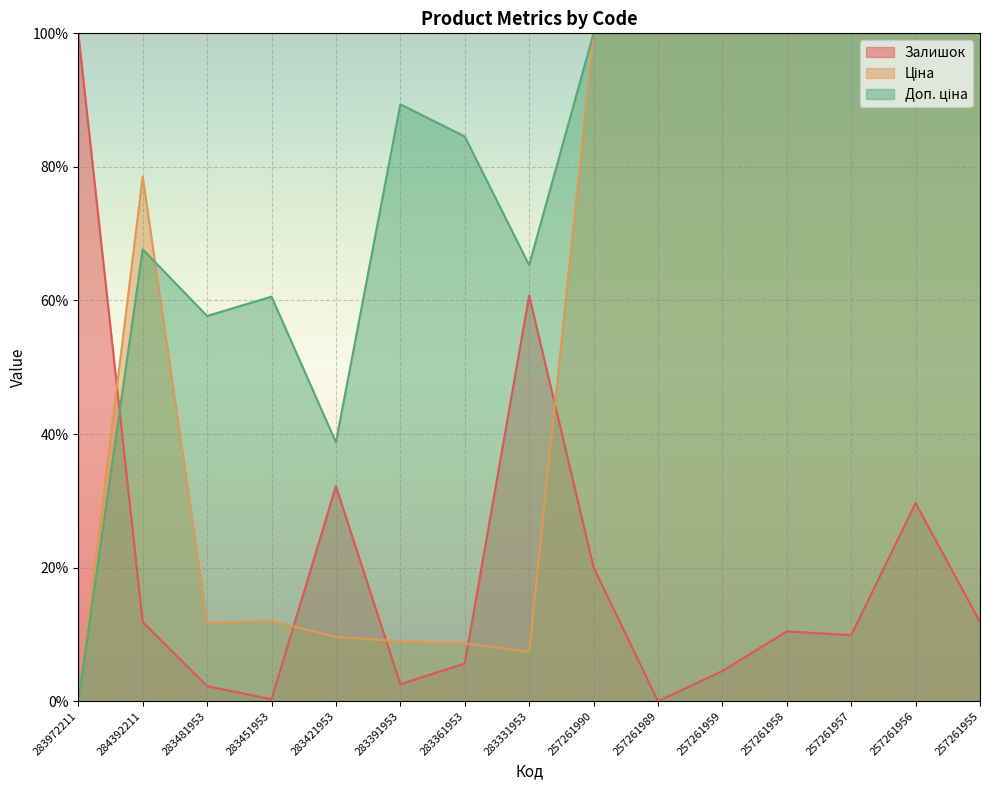

At which category does the chart reach its minimum across all series?

257261989